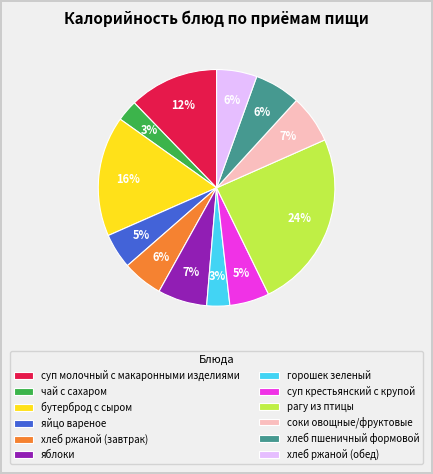

To the nearest percent, what portion does яйцо вареное represent?

5%